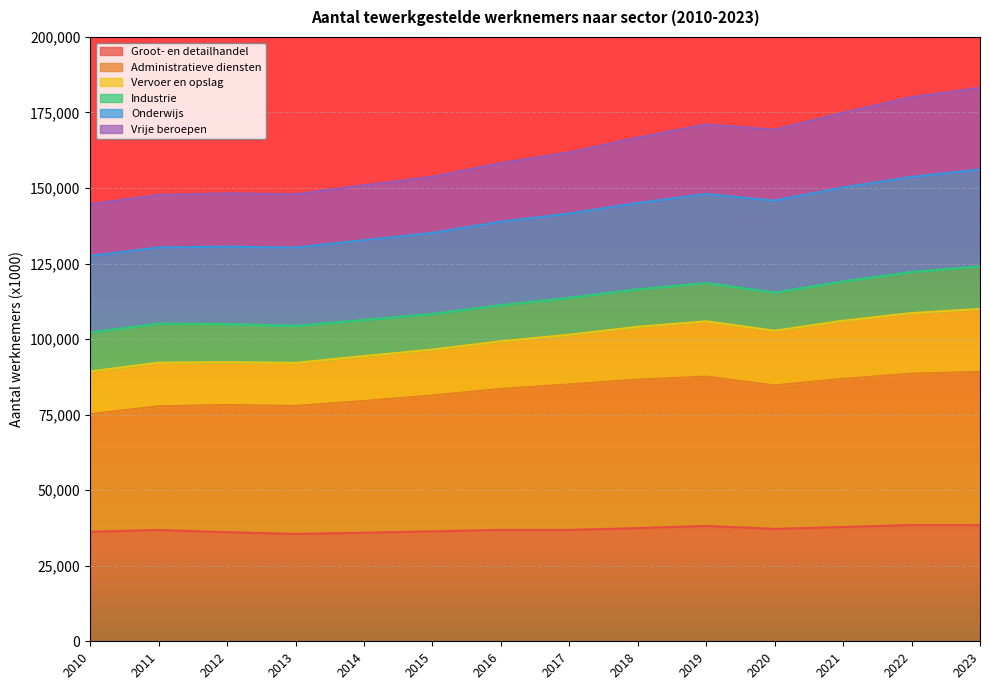

What is the total value across all series at 2013?

147994